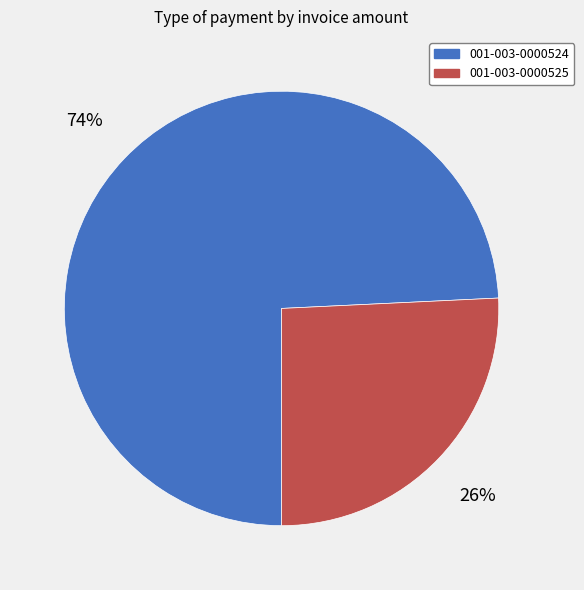

Rank the categories by value from highest to lowest.

001-003-0000524, 001-003-0000525